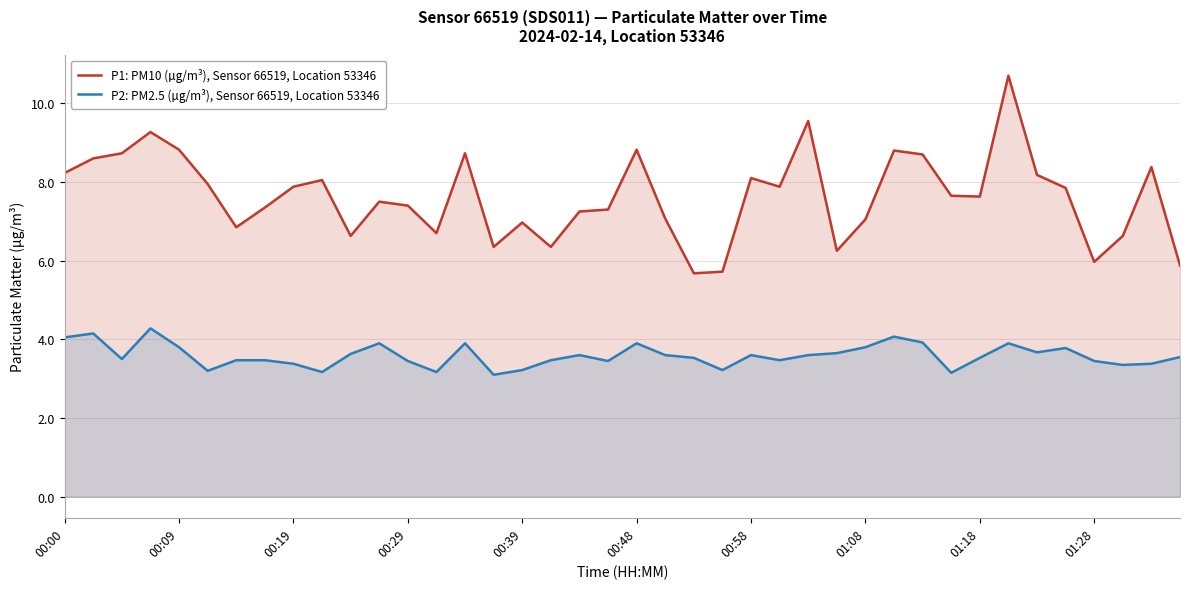

What is the minimum value for P2: PM2.5 (µg/m³), Sensor 66519, Location 53346?

3.1